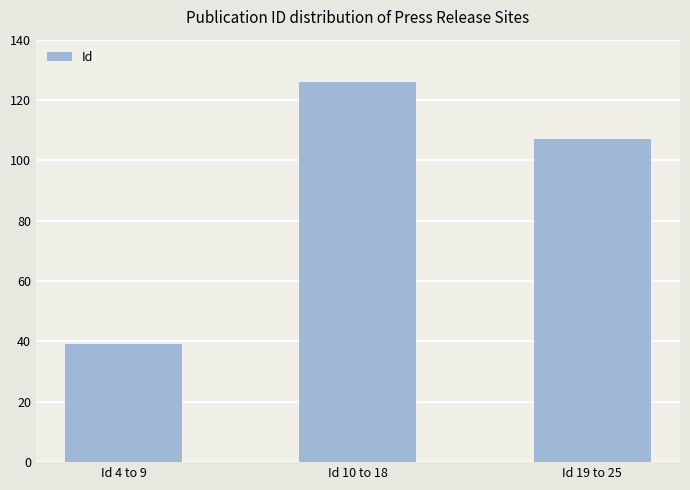

What is the difference between the values at Id 19 to 25 and Id 4 to 9?

68